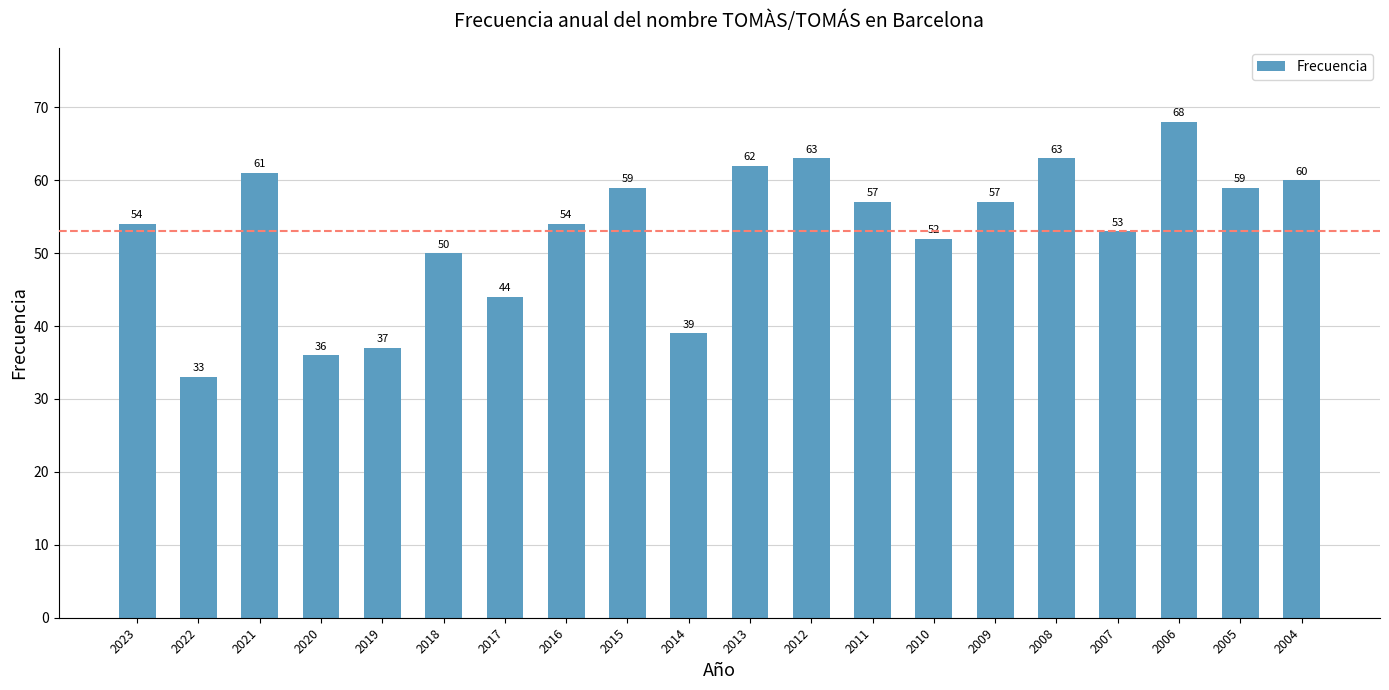

Between 2004 and 2013, which is larger?

2013